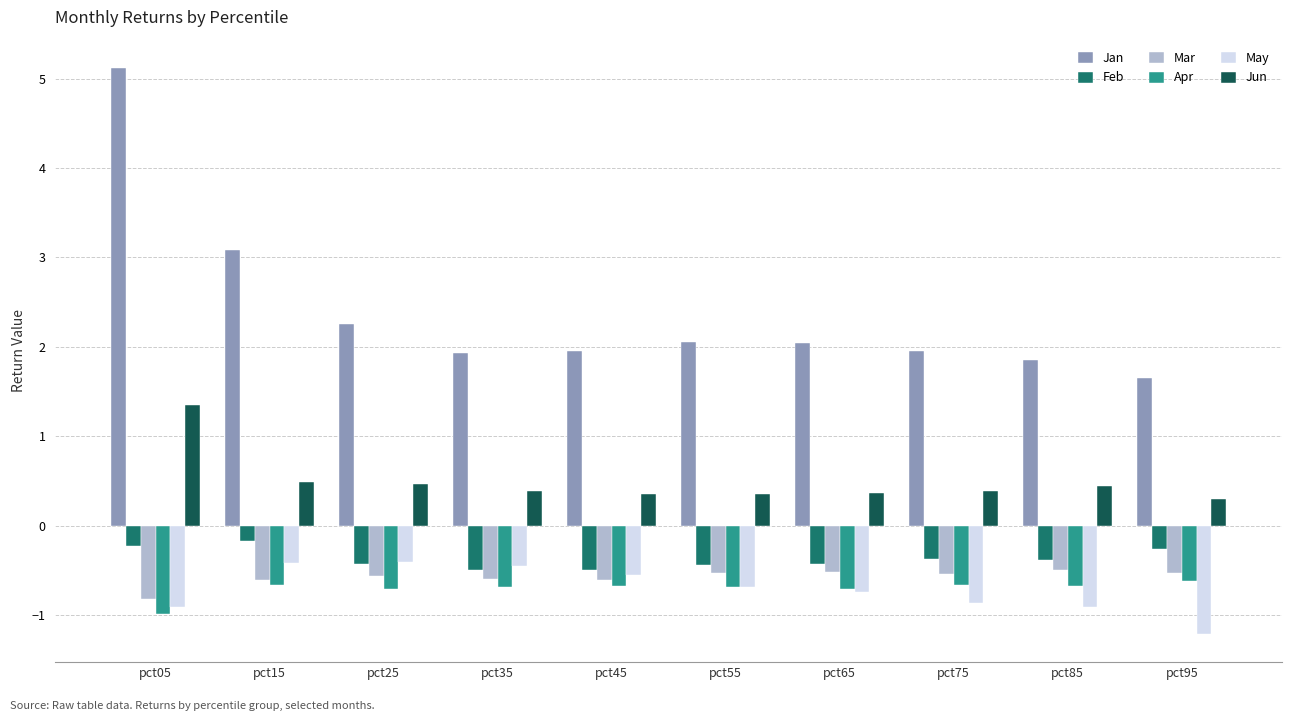

What value does the May series have at pct05?

-0.9